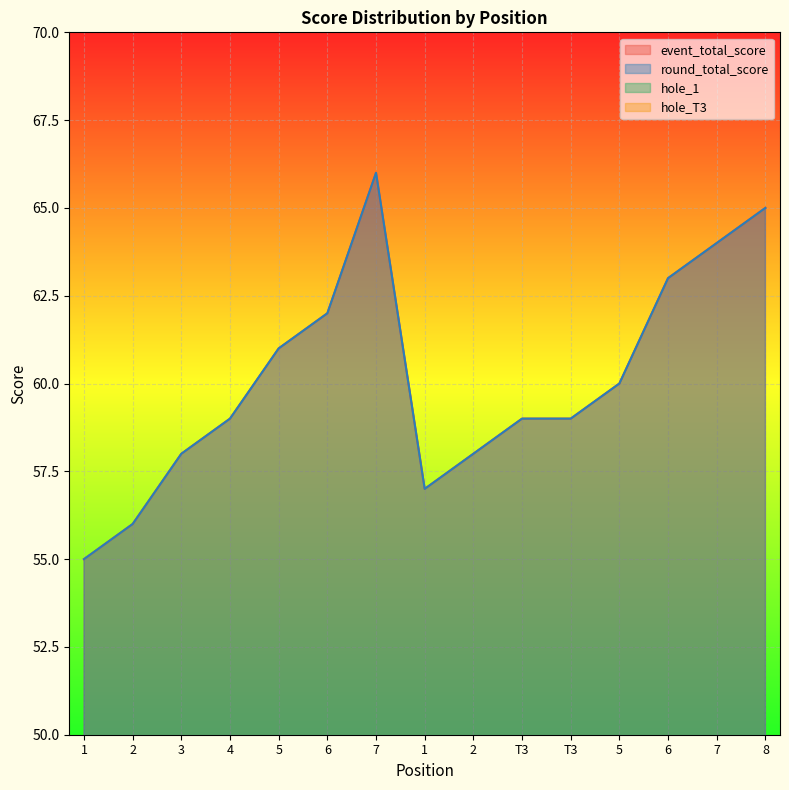

What is the total value across all series at 7?

138